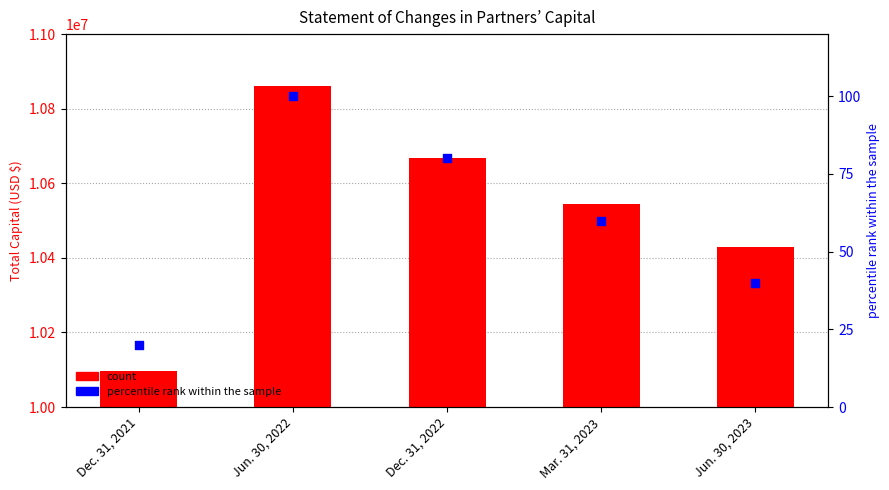

What is the total value across all series at Jun. 30, 2022?

10860731